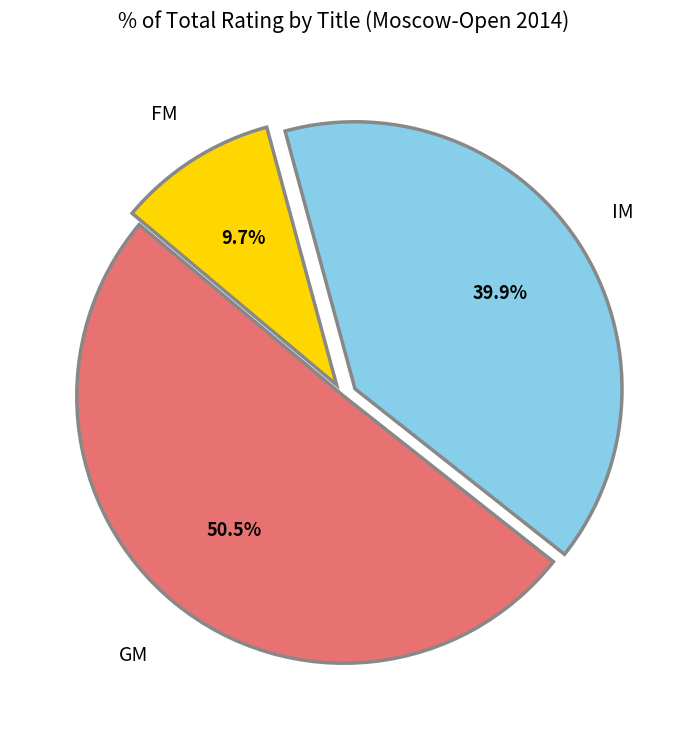

Rank the categories by value from highest to lowest.

GM, IM, FM